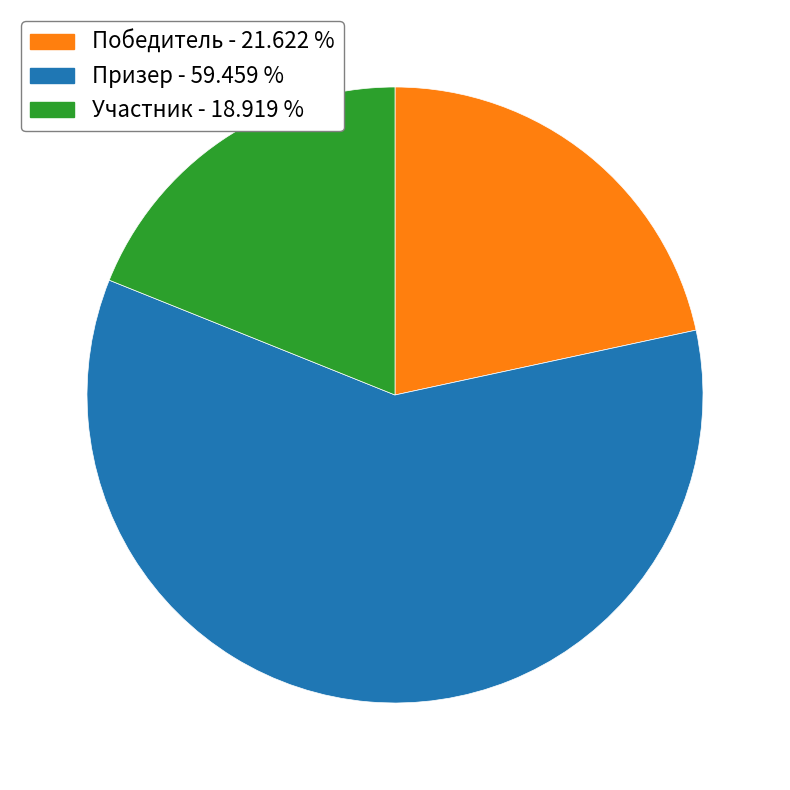

Rank the categories by value from highest to lowest.

Призер, Победитель, Участник